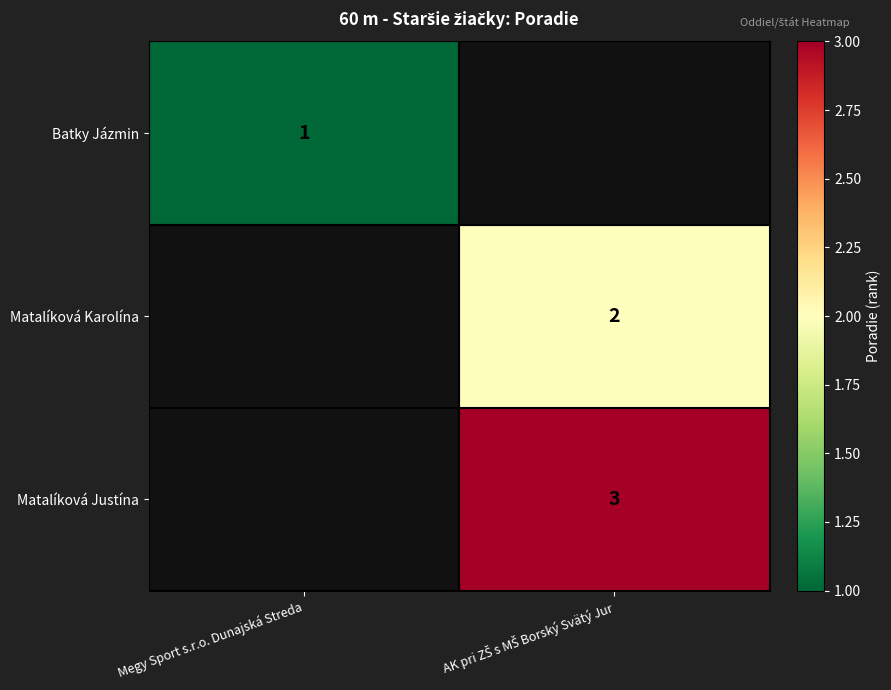

Is it true that Matalíková Justína equals 3.0 at AK pri ZŠ s MŠ Borský Svätý Jur?

True